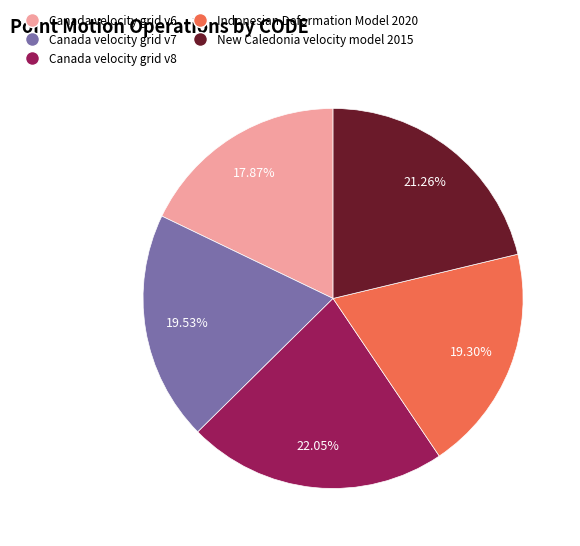

The Indonesian Deformation Model 2020 slice represents 29% of the pie. True or false?

False